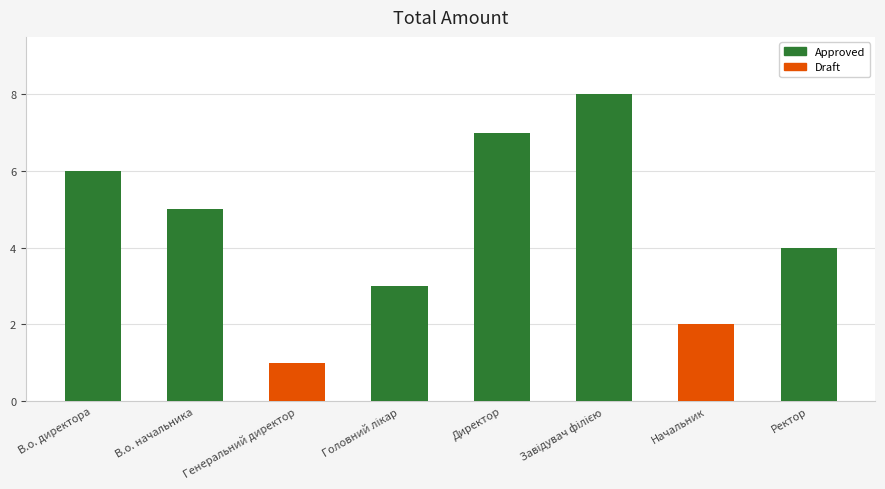

What is the change in value from В.о. директора to Директор?

+1